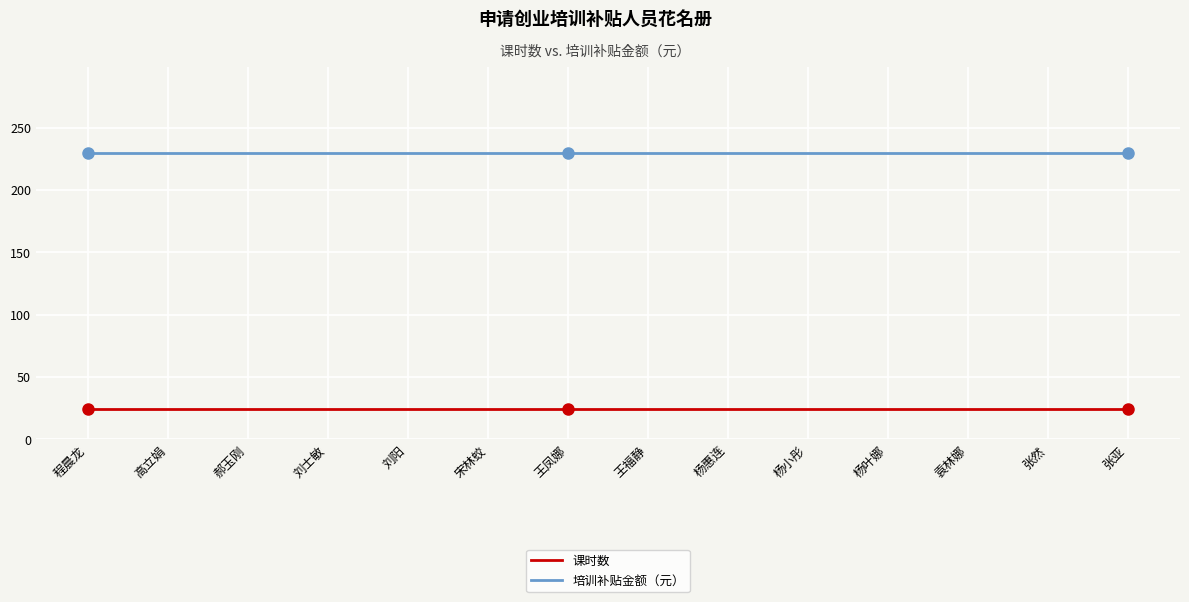

Does the chart have visible grid lines?

Yes